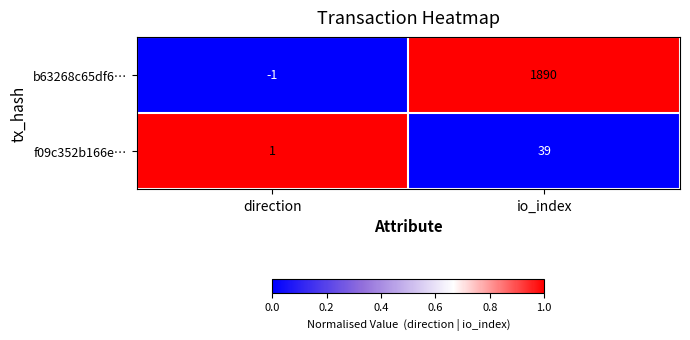

At which category is the sum across all series the highest?

io_index